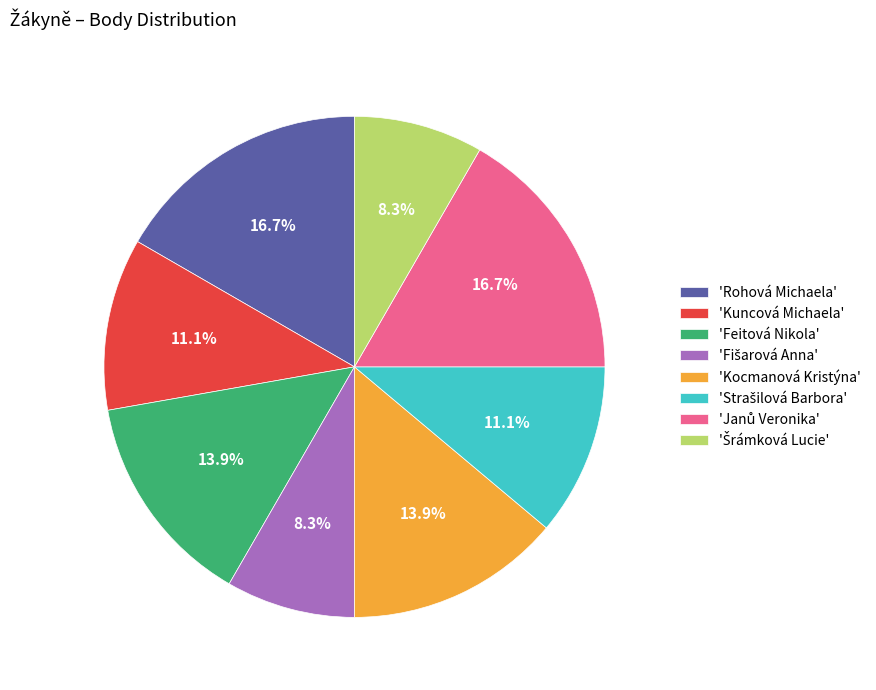

Does 'Rohová Michaela' account for over 50% of the chart?

No